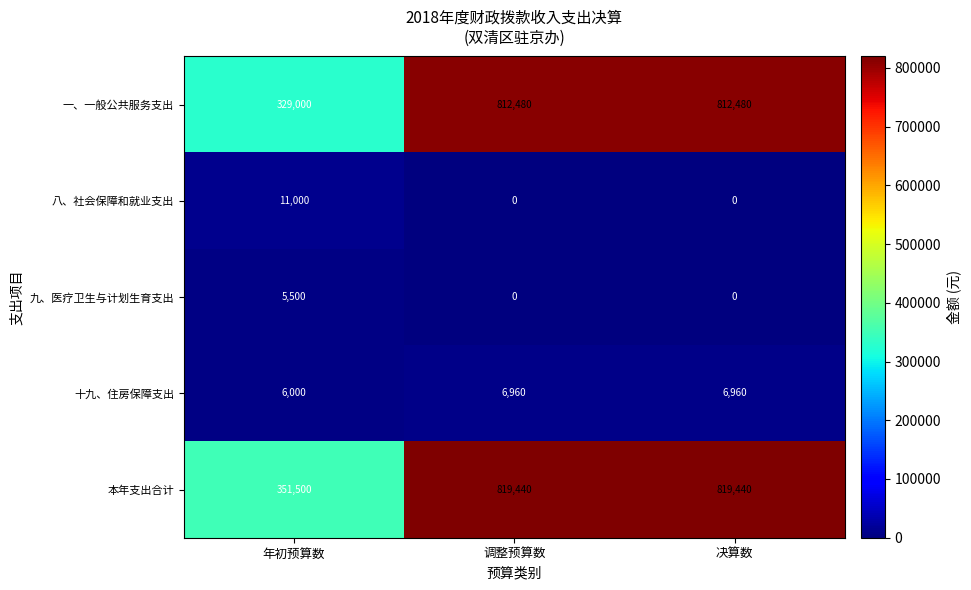

Reading left to right, extract all data points from this chart.

一、一般公共服务支出: 329000	812480	812480
八、社会保障和就业支出: 11000	0	0
九、医疗卫生与计划生育支出: 5500	0	0
十九、住房保障支出: 6000	6960	6960
本年支出合计: 351500	819440	819440